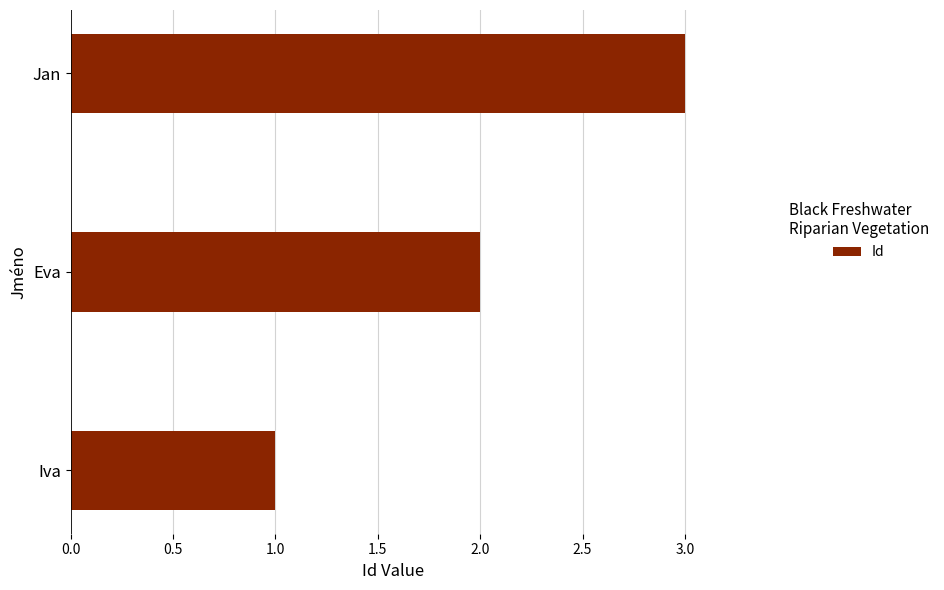

Are the bars grouped side by side (vs. stacked)?

No